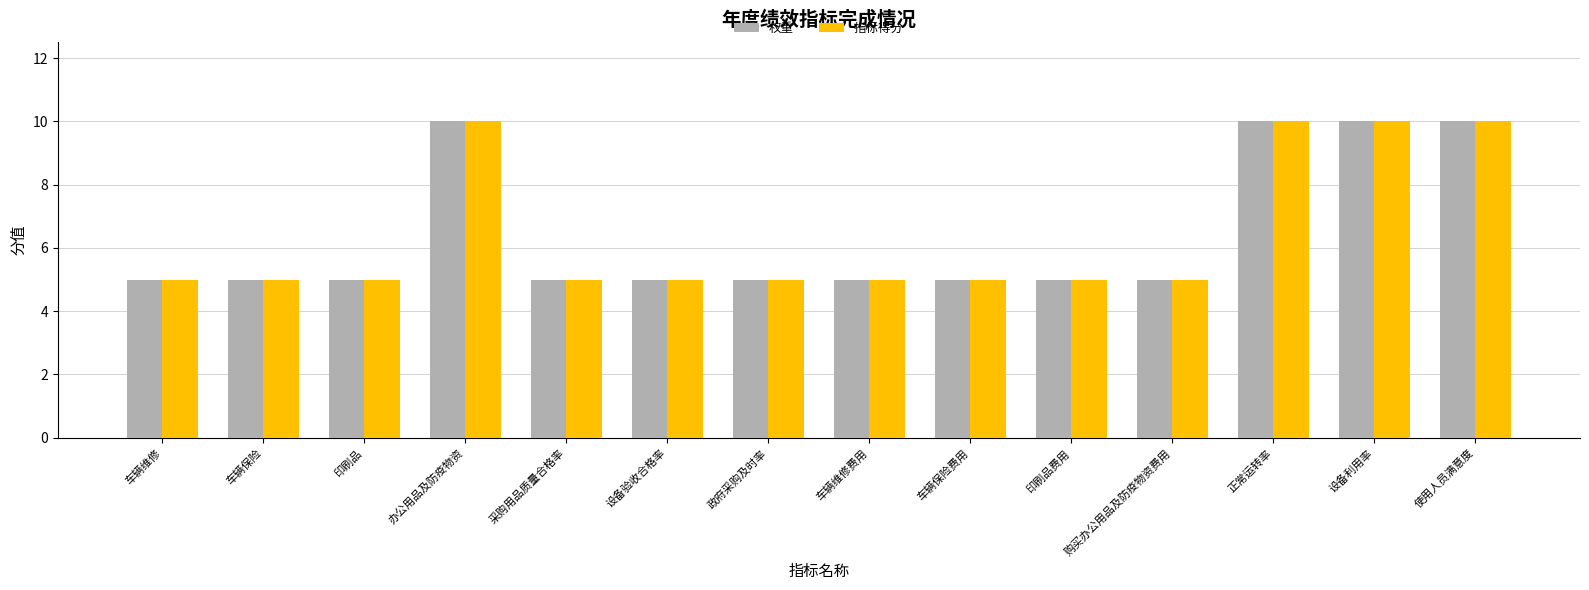

What is the total value across all series at 设备利用率?

20